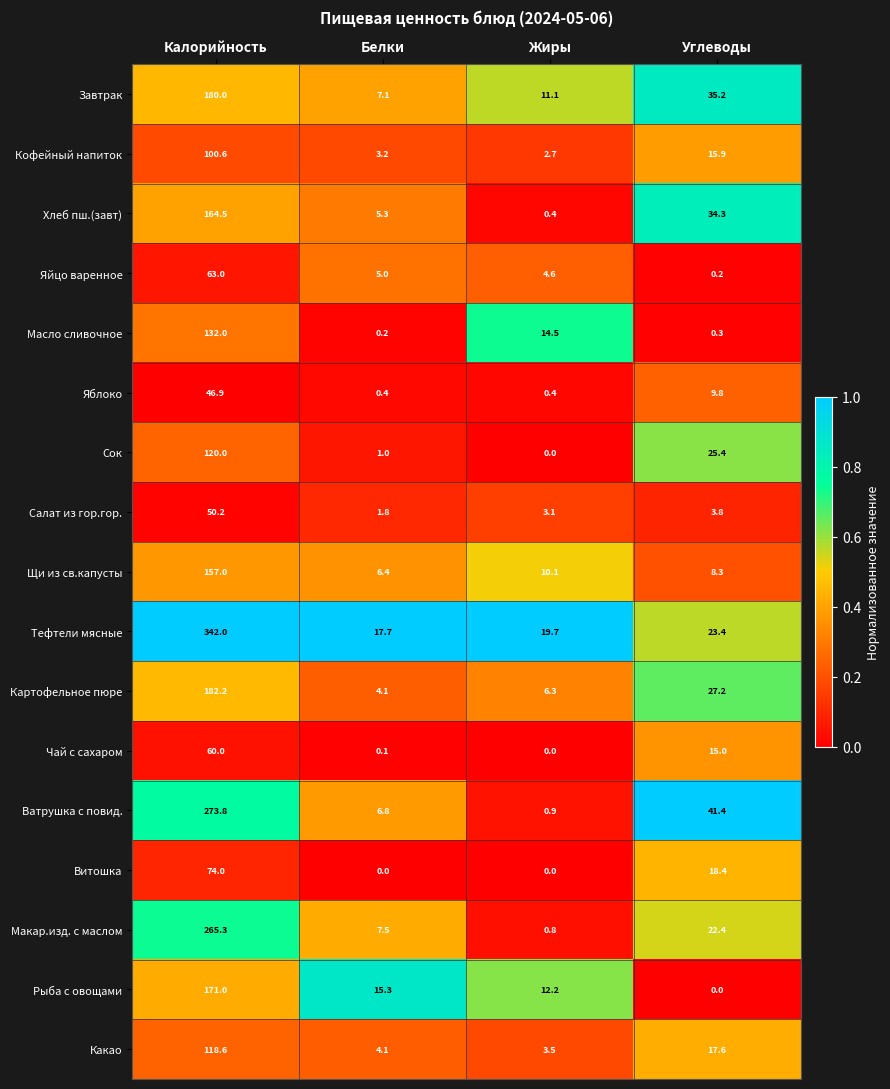

The Завтрак series shows 243.3 at Калорийность. True or false?

False